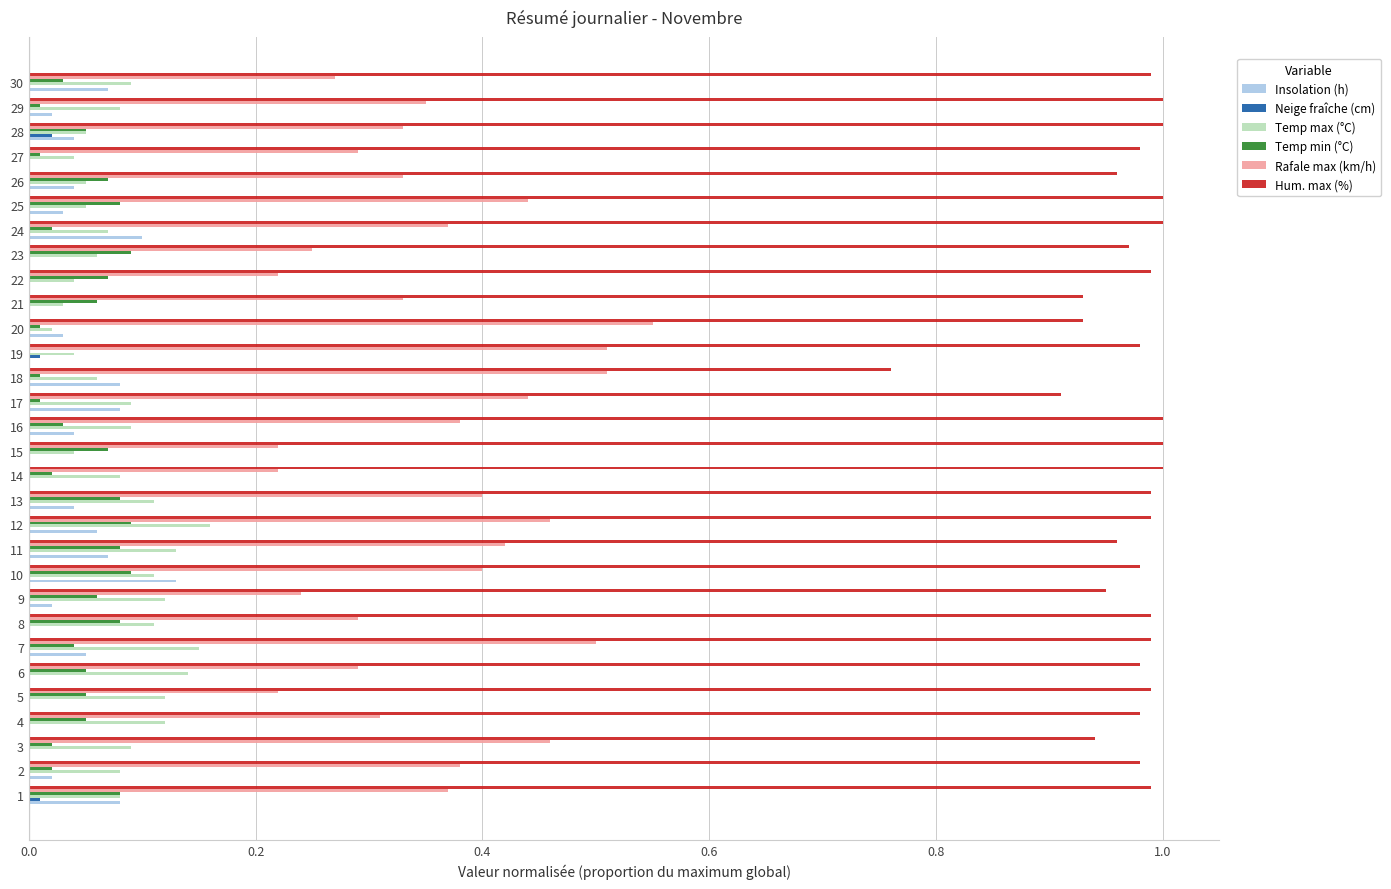

The value of Rafale max (km/h) at 18 is 0.5. True or false?

True